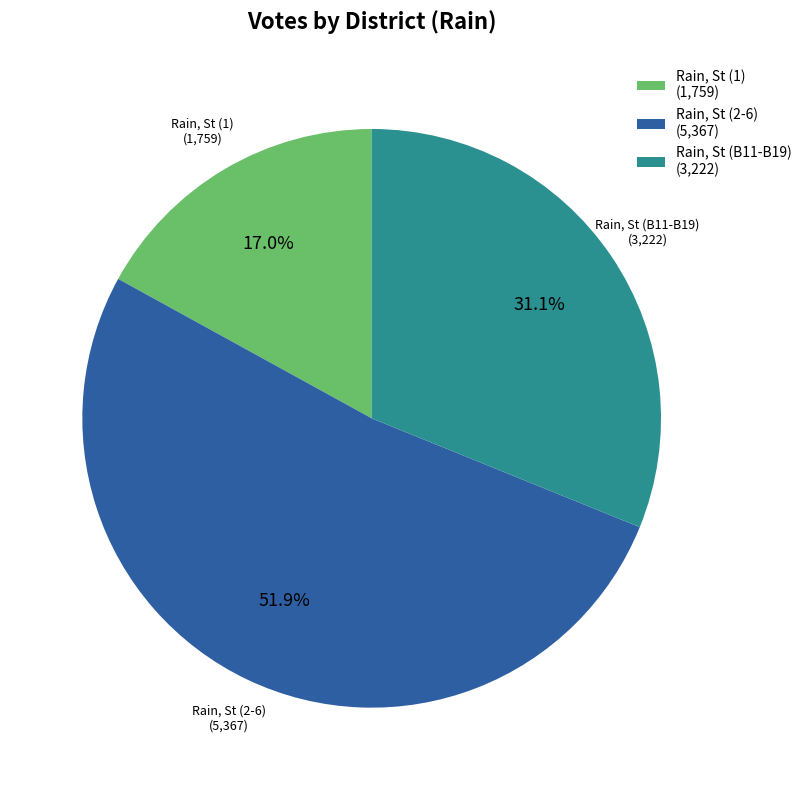

Which category has the biggest portion of the pie?

Rain, St (2-6)